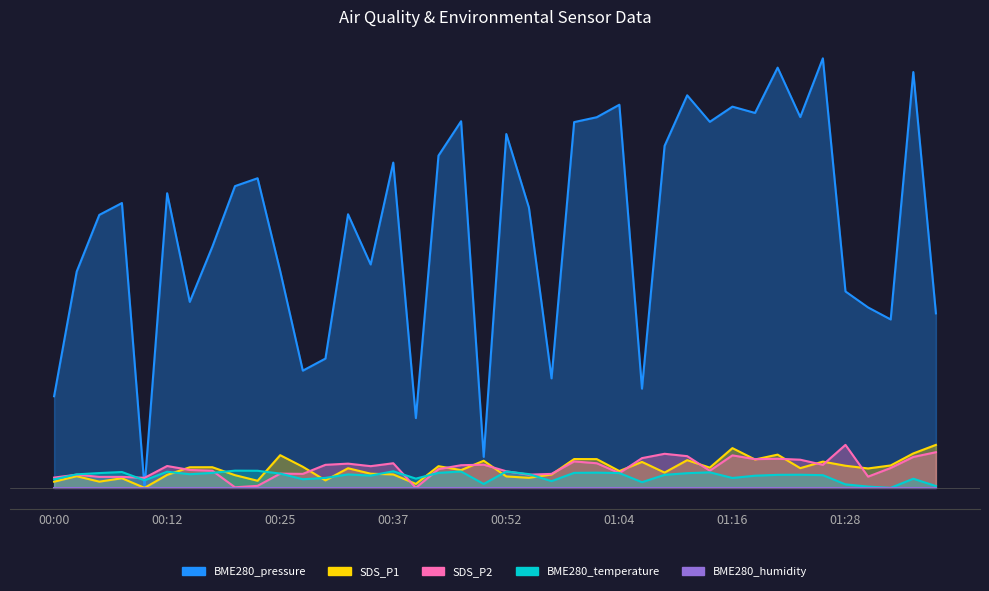

How many interior local peaks does the BME280_temperature series have?

11